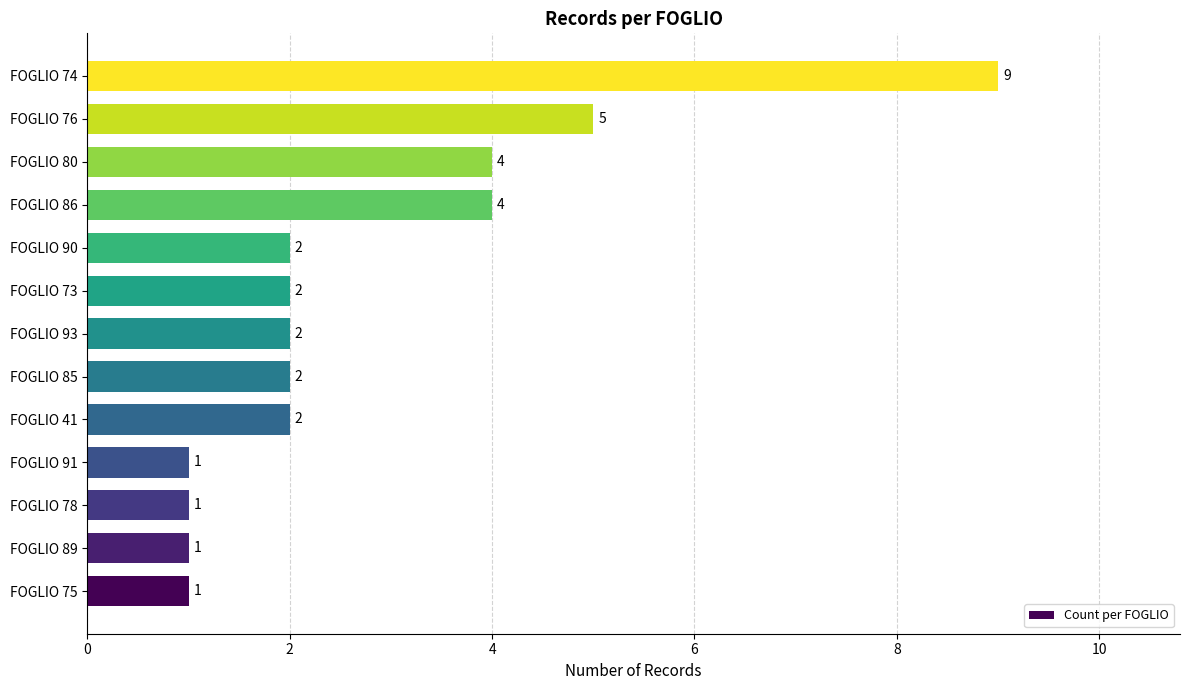

Count the number of categories in the chart.

13